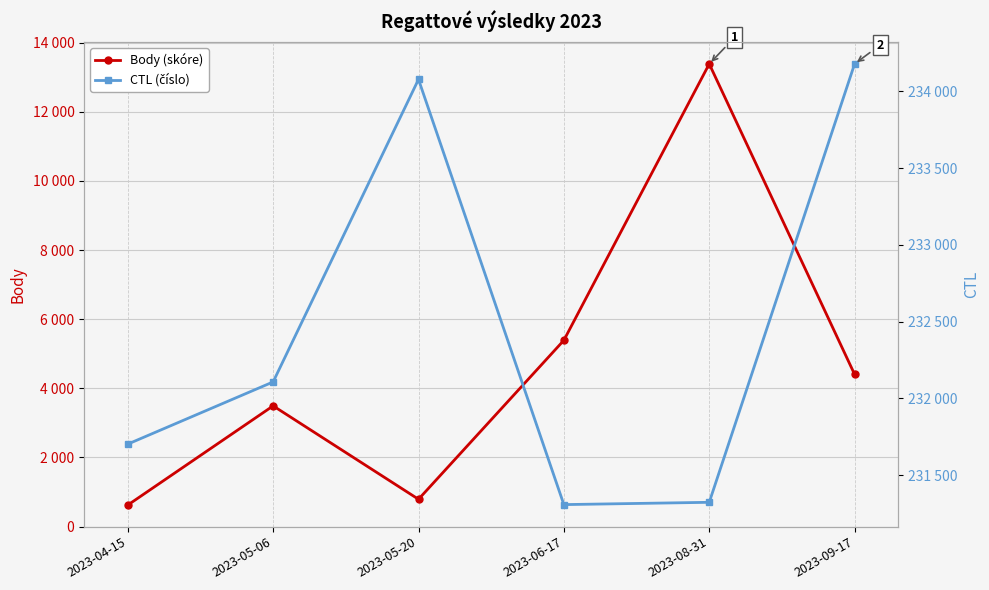

How many lines are shown in the chart?

2